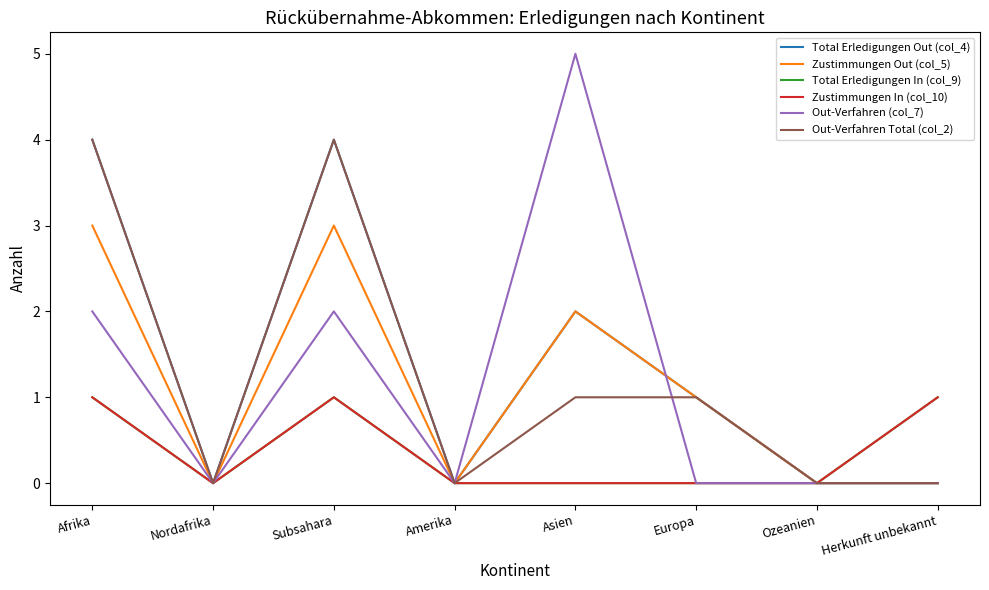

What is the difference between the maximum and second lowest values in the Out-Verfahren (col_7) series?

5